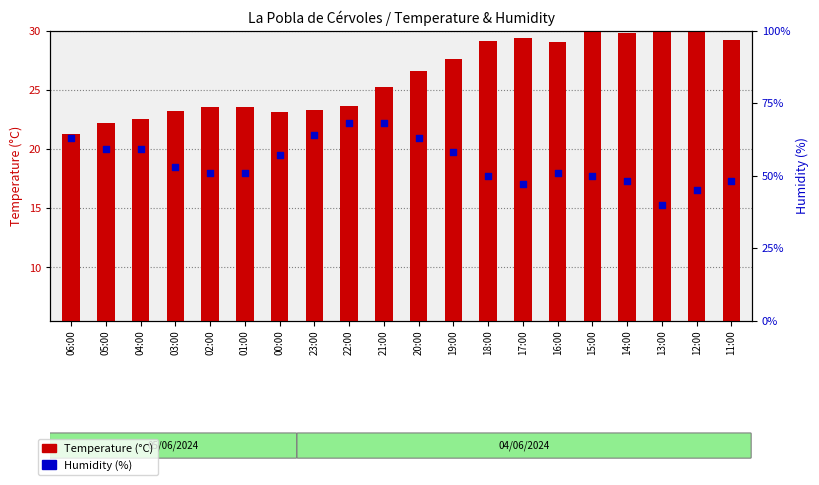

Which series contains the lowest Y value?

Temperature (°C)